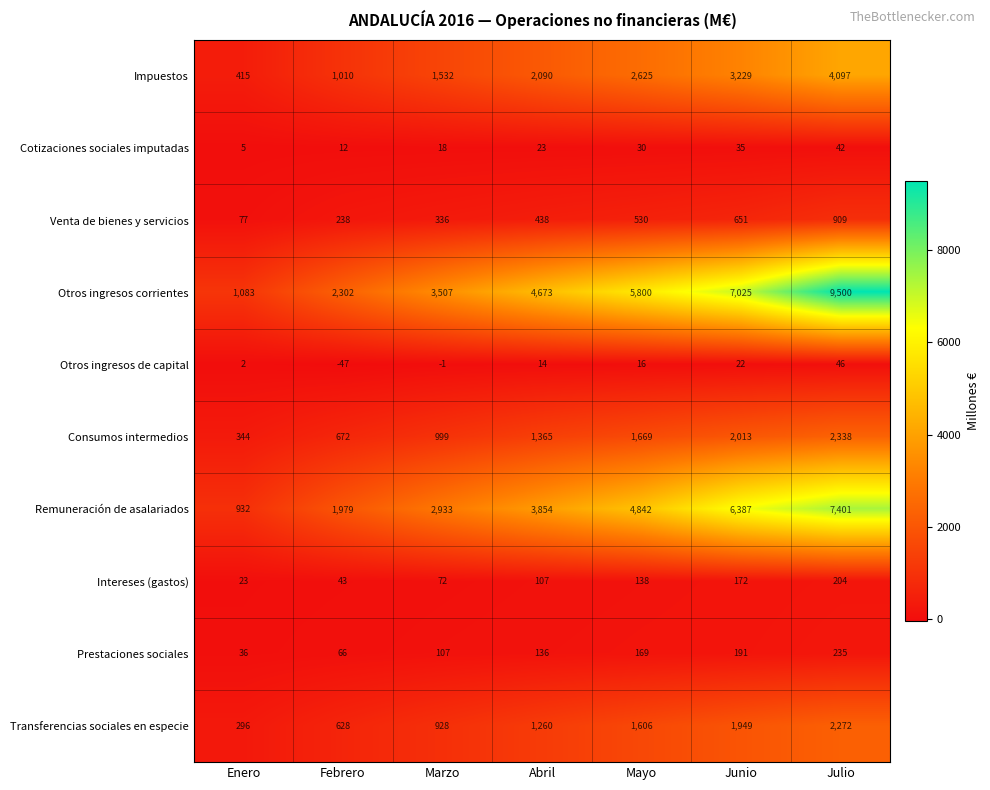

What is the spread (max minus min) of values at Julio?

9458